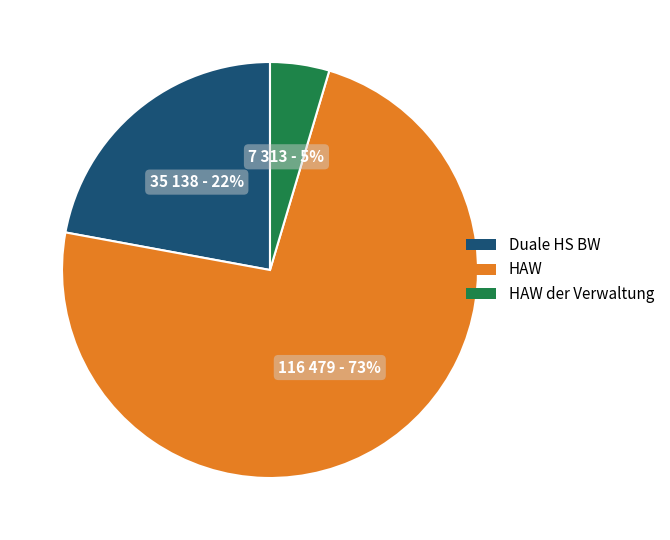

Does any single category account for the majority?

Yes